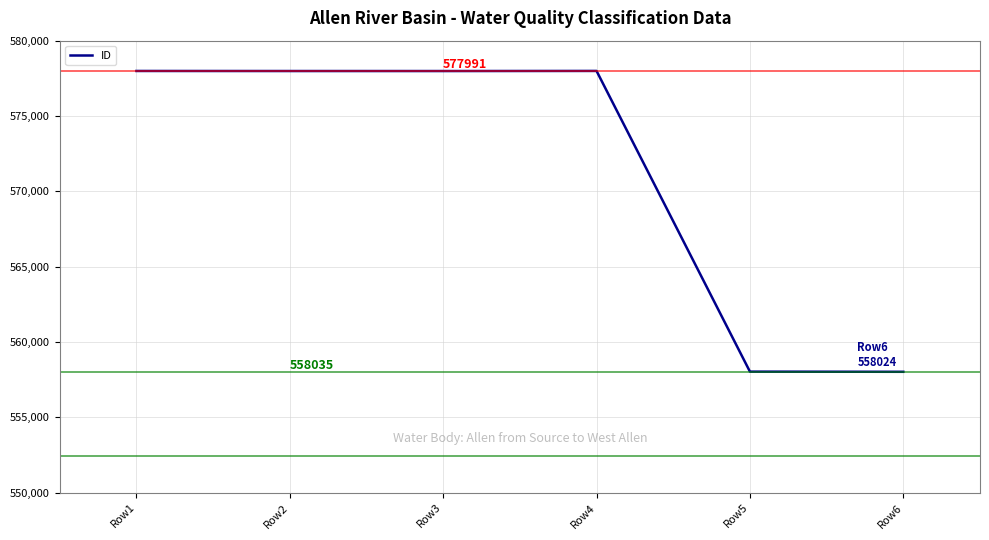

Does the chart display data point markers on the line(s)?

No